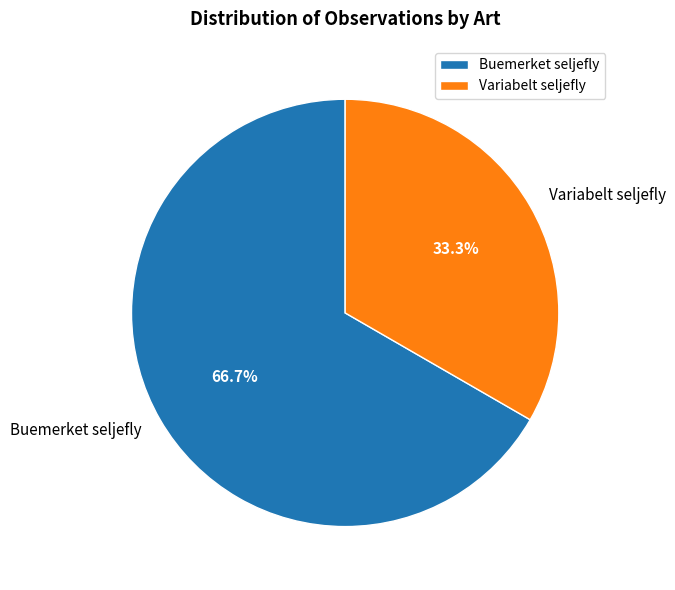

Count the number of slices in the pie.

2